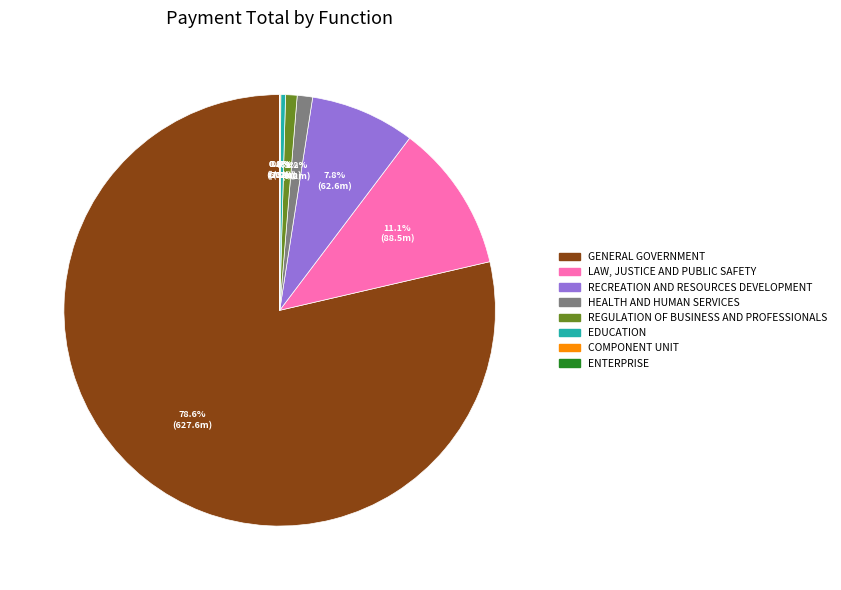

Is there a majority slice in this chart?

Yes